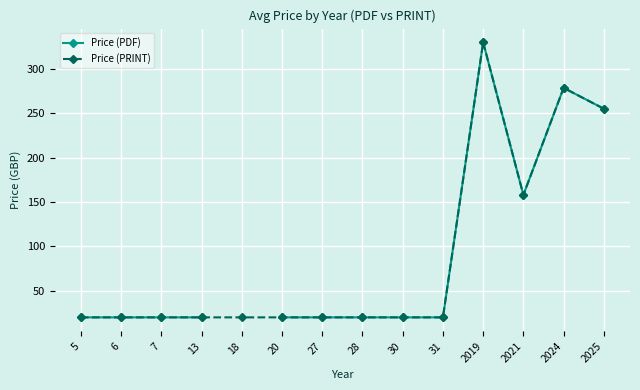

In Price (PDF), how many points are higher than both neighbors (excluding endpoints)?

2